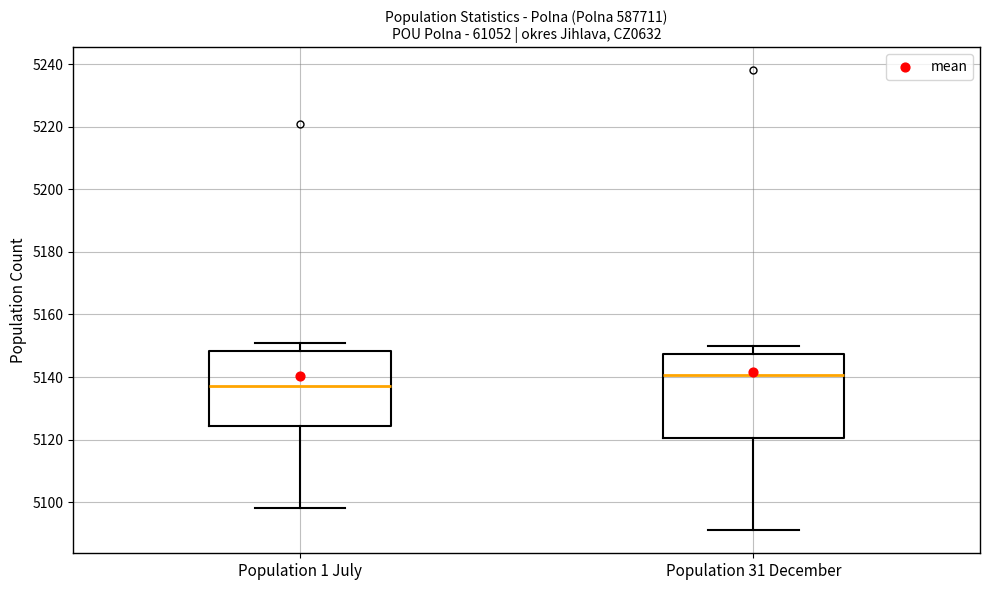

Where is the upper edge of the box for Population 1 July on the y-axis? The values are not printed on the chart, so give them approximately, as read against the axis.

5148